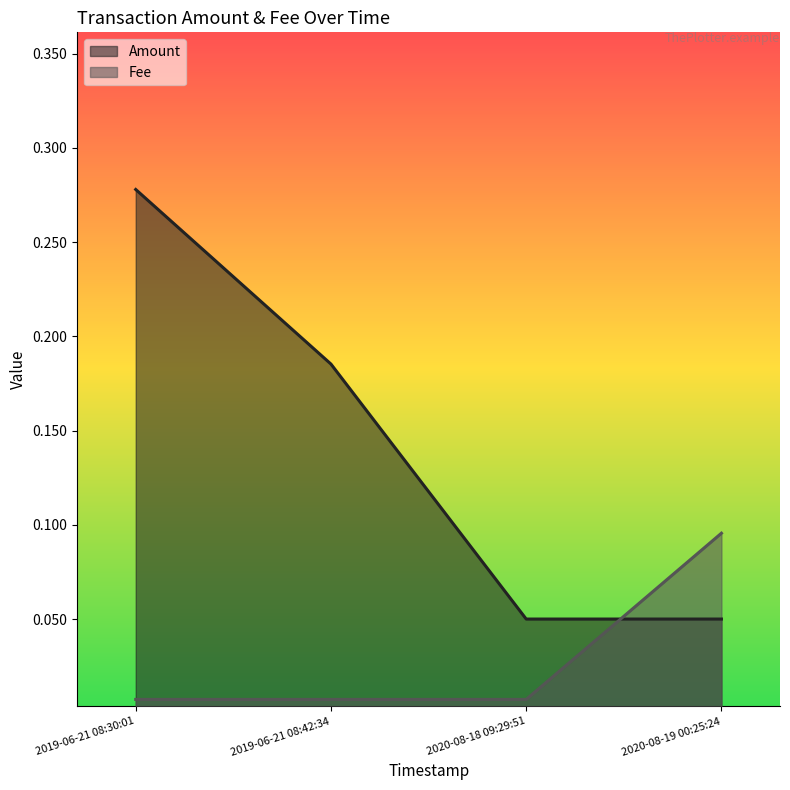

How many lines are shown in the chart?

2